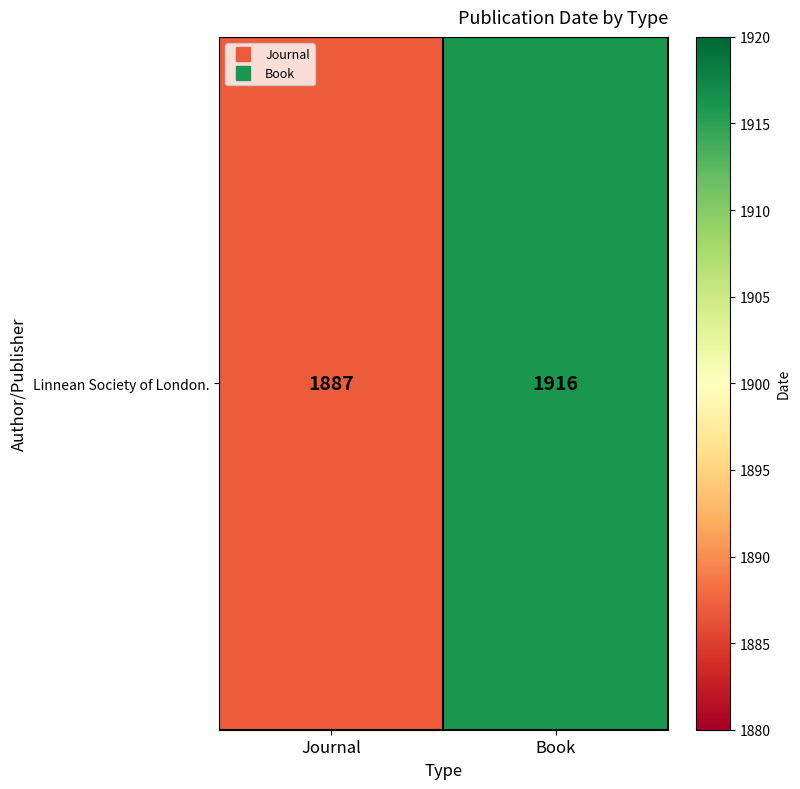

What is the average value?

1902